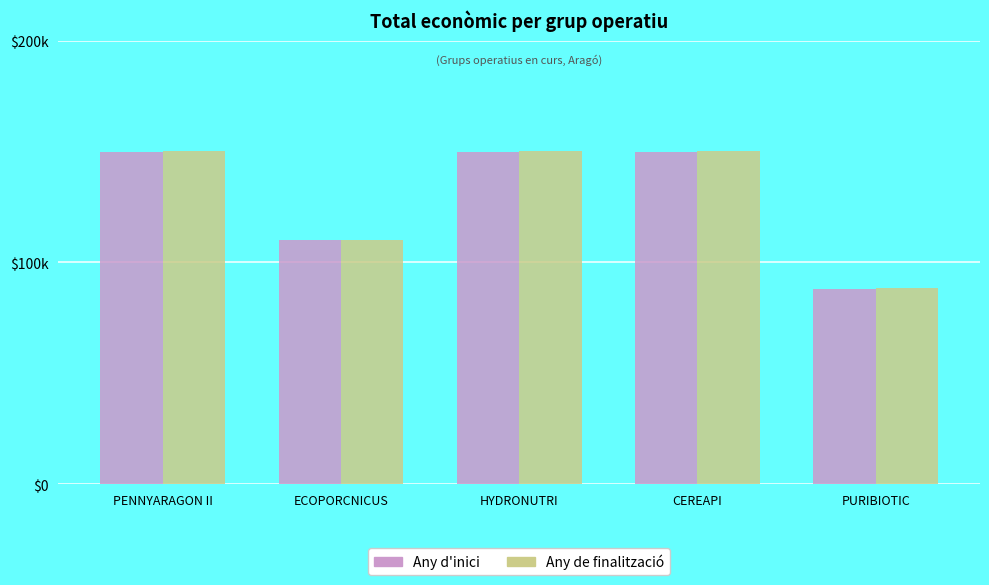

What is the label of the 4th bar from the right?

ECOPORCNICUS